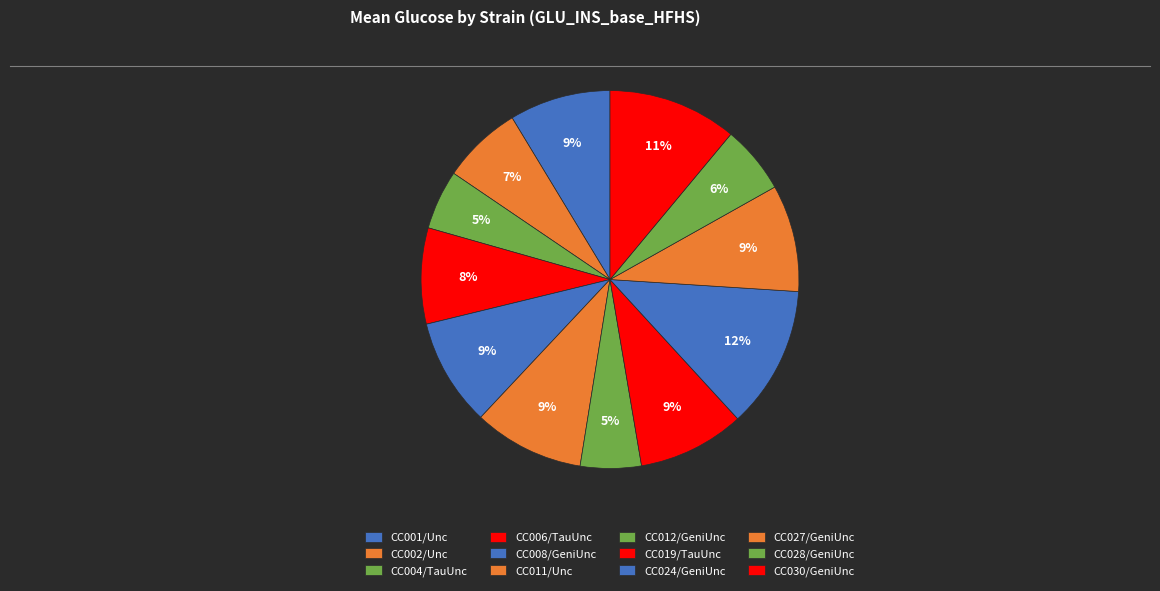

Is there a majority slice in this chart?

No